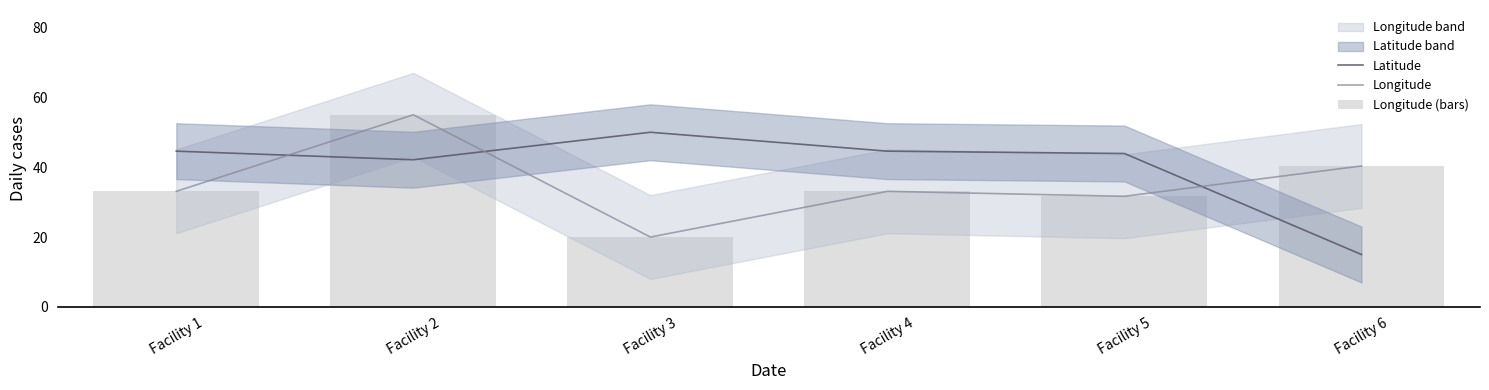

What is the sum of the Latitude values at Facility 3 and Facility 4?

94.6